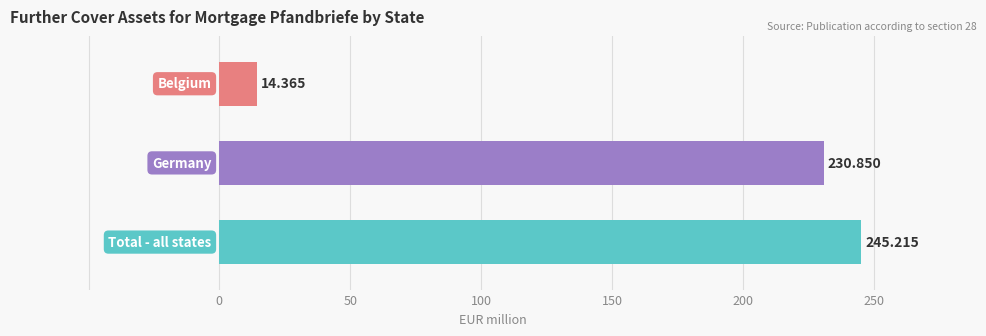

How many bars are there in total?

3